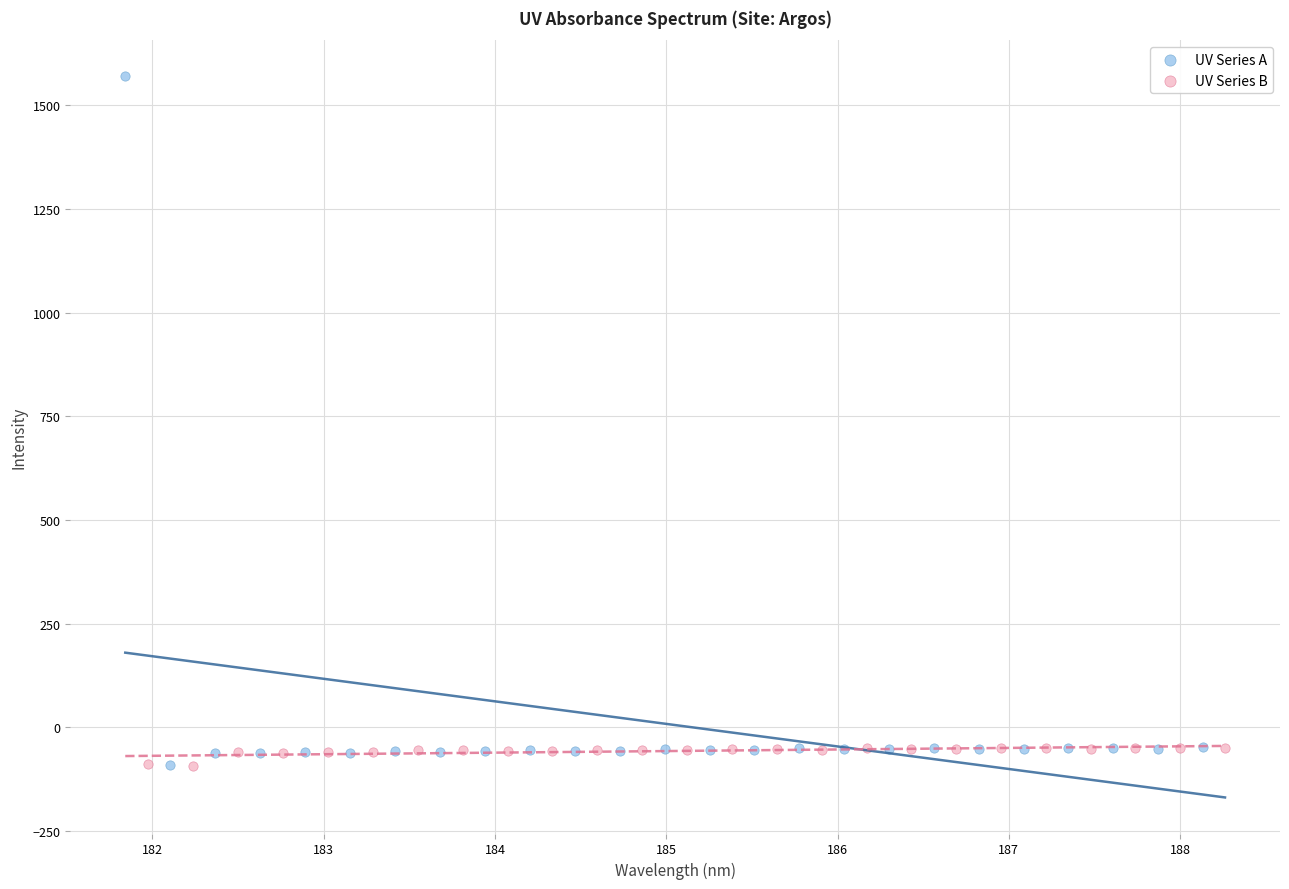

Which series has the widest spread of Y values?

UV Series A